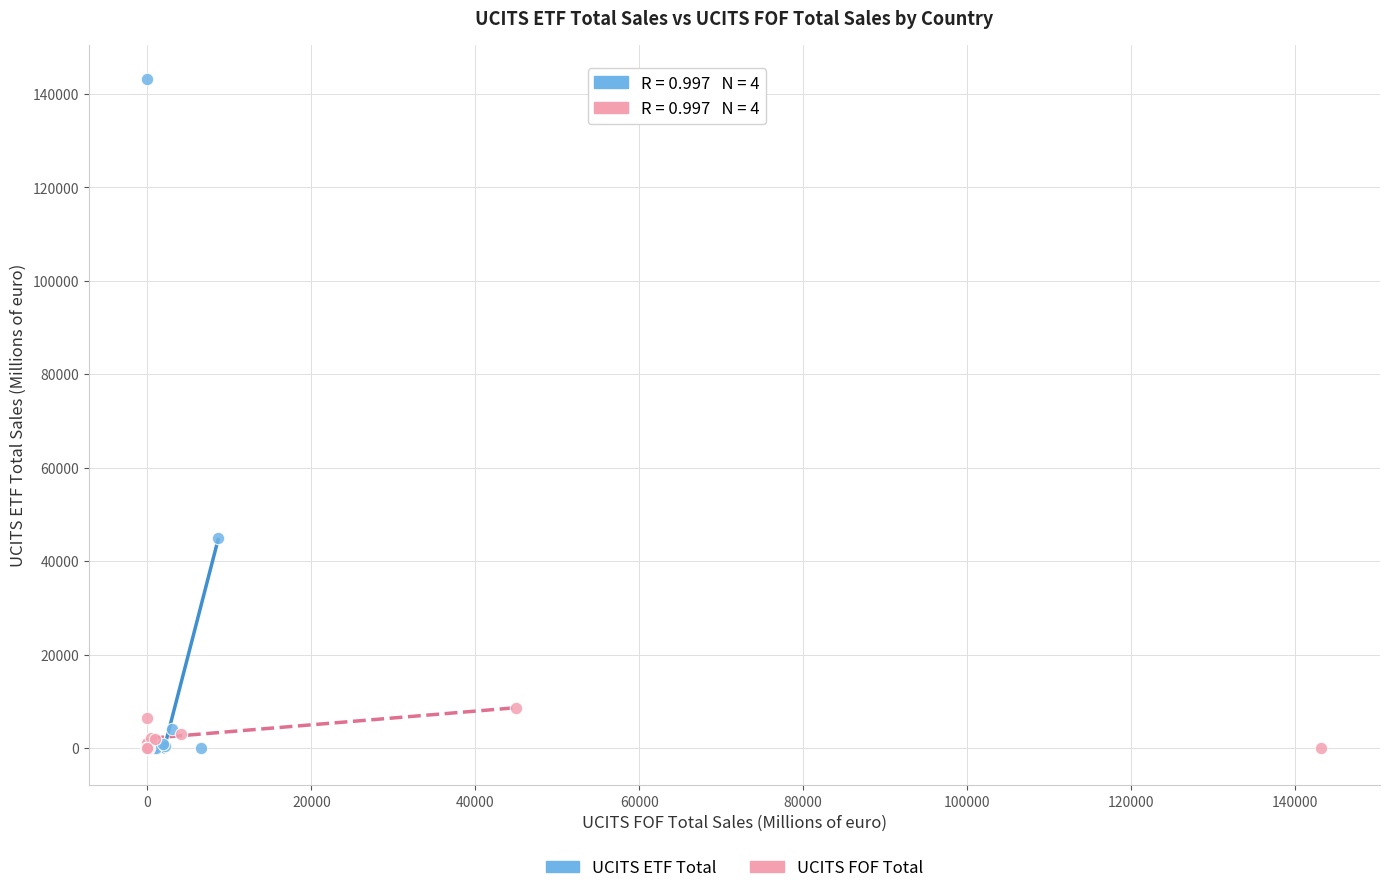

Which series reaches the maximum Y coordinate?

UCITS ETF Total